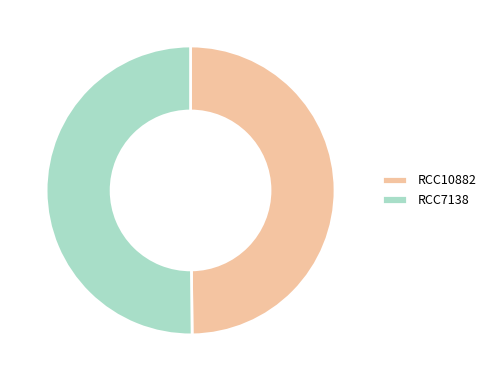

True or false: RCC10882 accounts for 60% of the total.

False